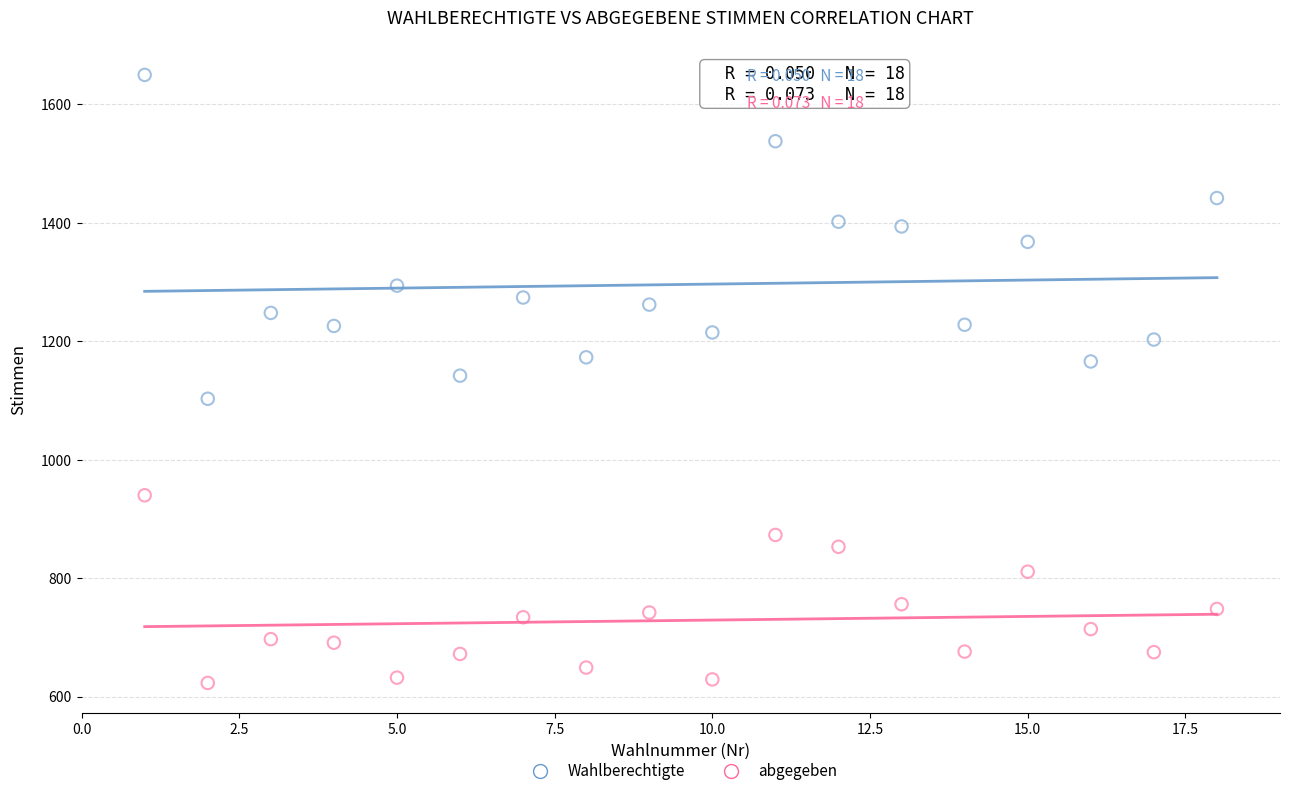

Which series contains the highest Y value?

Wahlberechtigte